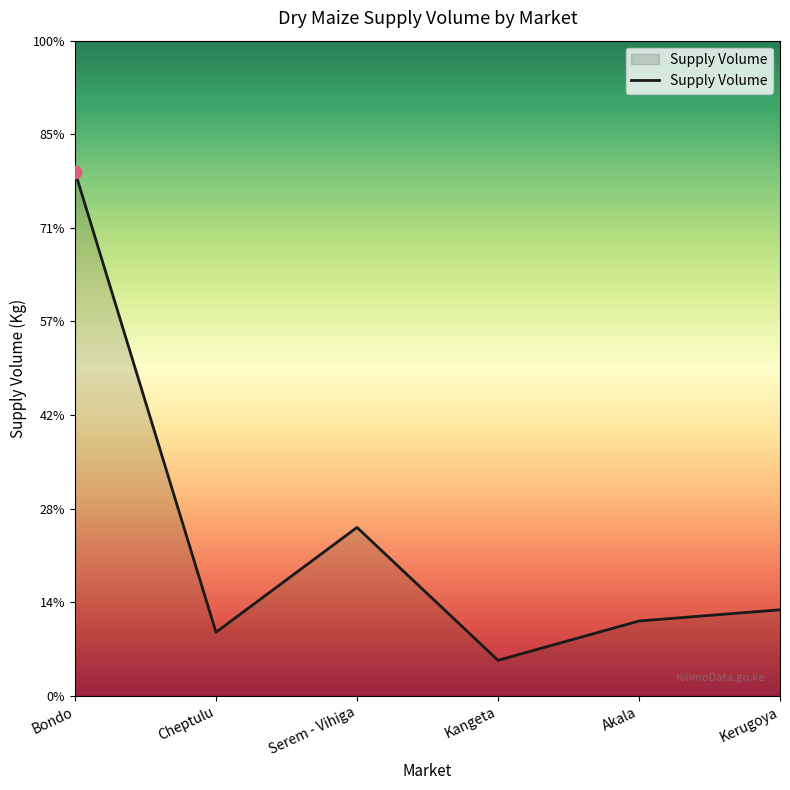

What is the change in value from Bondo to Serem - Vihiga?

-19000